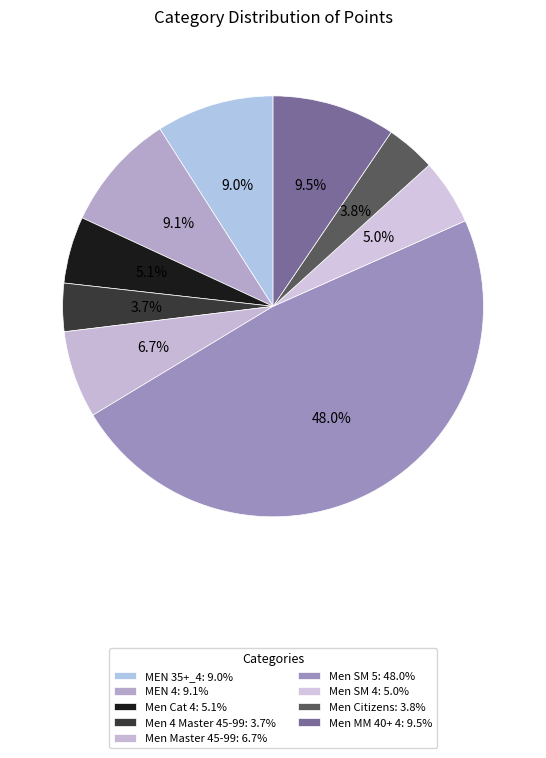

How many segments does this pie chart have?

9